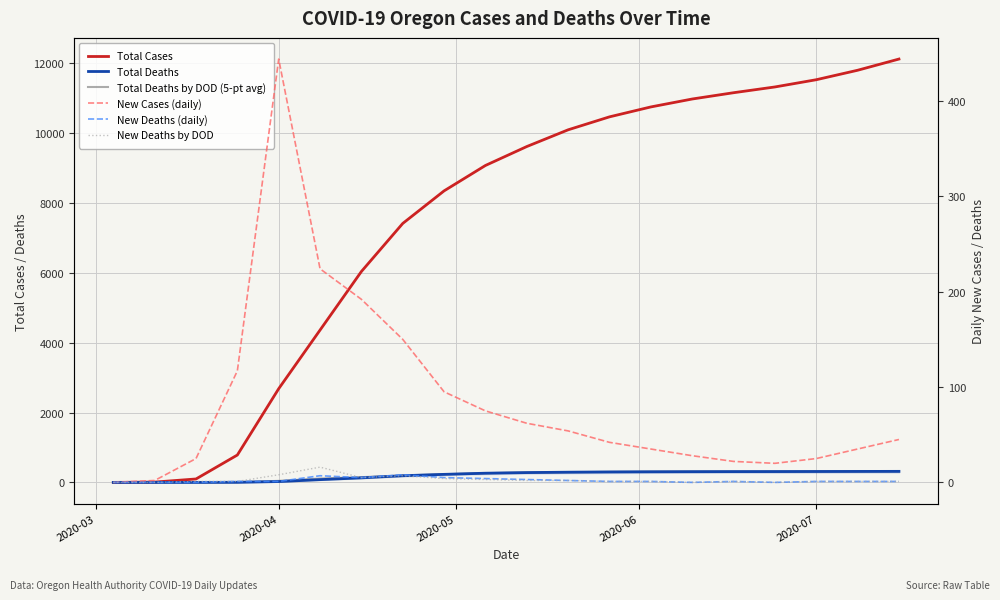

How many values in the Total Cases series are below 9617?

10